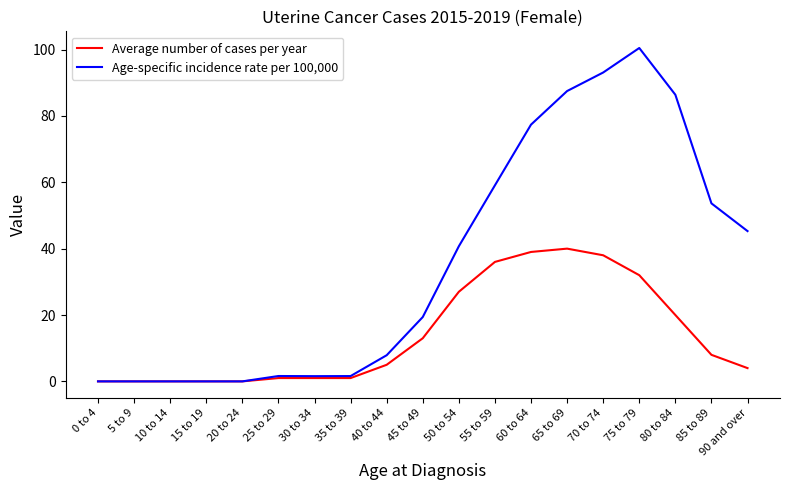

Where is Average number of cases per year nearest to the value 20?

80 to 84